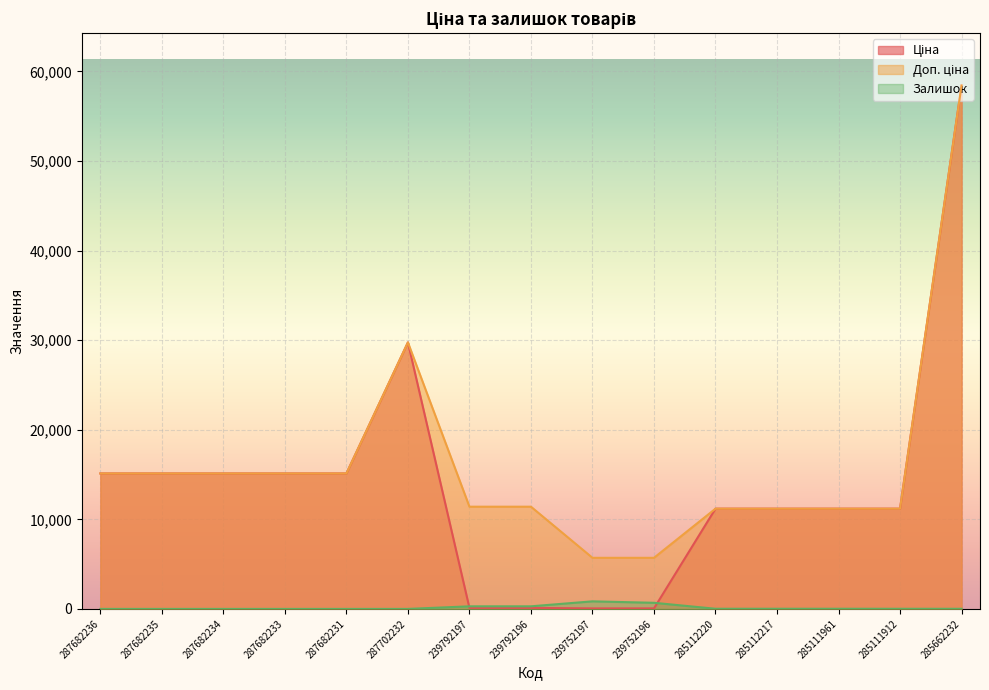

What position from the left is 285112220?

11